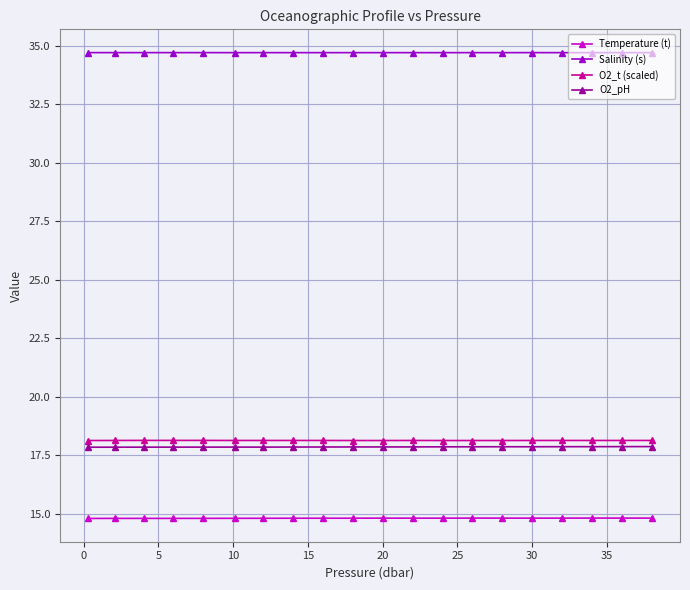

What is the maximum value for Salinity (s)?

34.7